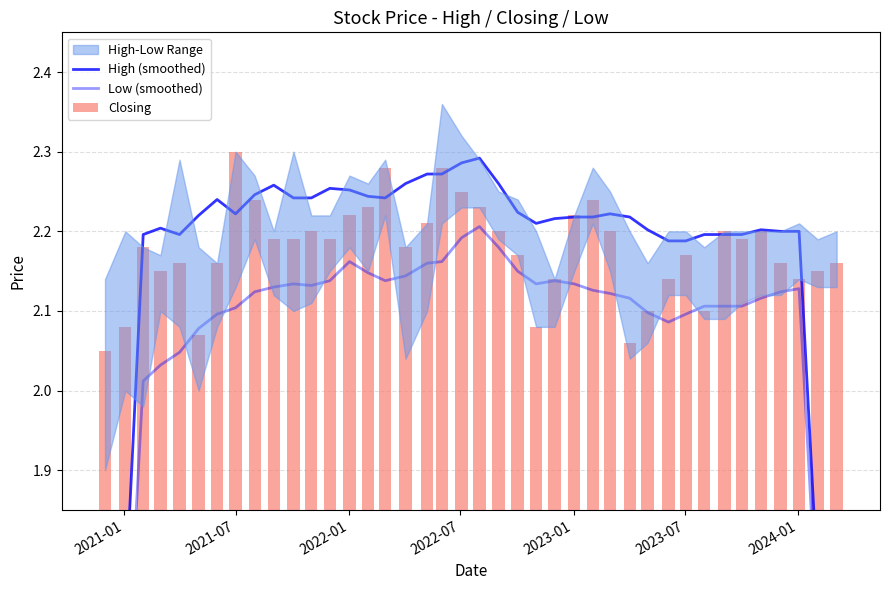

How many groups of bars are there?

40